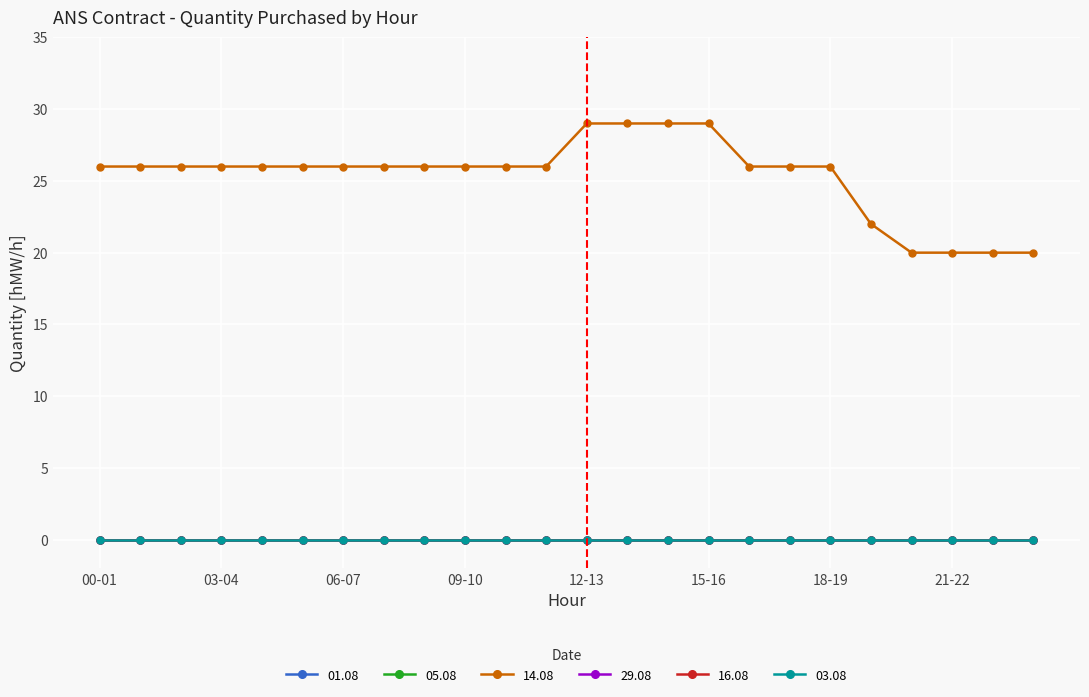

What is the label of the 9th point from the right?

15-16